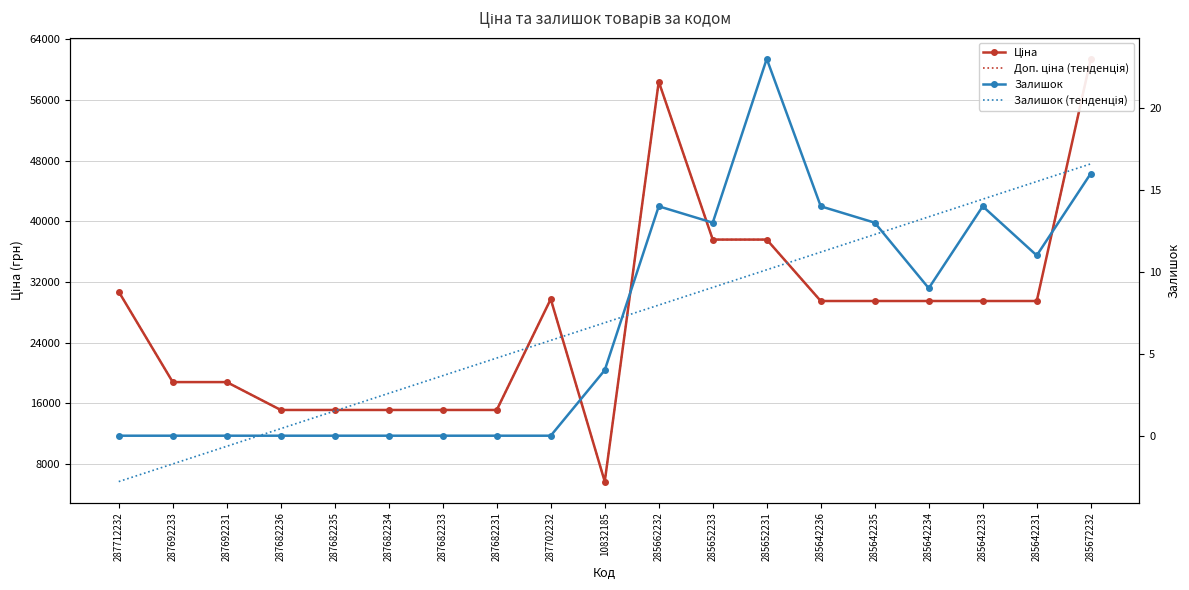

Reading right to left, transcribe all the data shown in this chart.

Ціна: 61434.3	29491.5	29491.5	29491.5	29491.5	29491.5	37593.6	37593.6	58426.5	5673.8	29747.2	15120.0	15120.0	15120.0	15120.0	15120.0	18796.8	18796.8	30717.1
Доп. ціна (тенденція): 61434.3	29491.5	29491.5	29491.5	29491.5	29491.5	37593.6	37593.6	58426.5	5673.8	29747.2	15120.0	15120.0	15120.0	15120.0	15120.0	18796.8	18796.8	30717.1
Залишок: 16.0	11.0	14.0	9.0	13.0	14.0	23.0	13.0	14.0	4.0	0.0	0.0	0.0	0.0	0.0	0.0	0.0	0.0	0.0
Залишок (тенденція): 16.6	15.5	14.4	13.4	12.3	11.2	10.1	9.0	8.0	6.9	5.8	4.7	3.7	2.6	1.5	0.4	-0.6	-1.7	-2.8